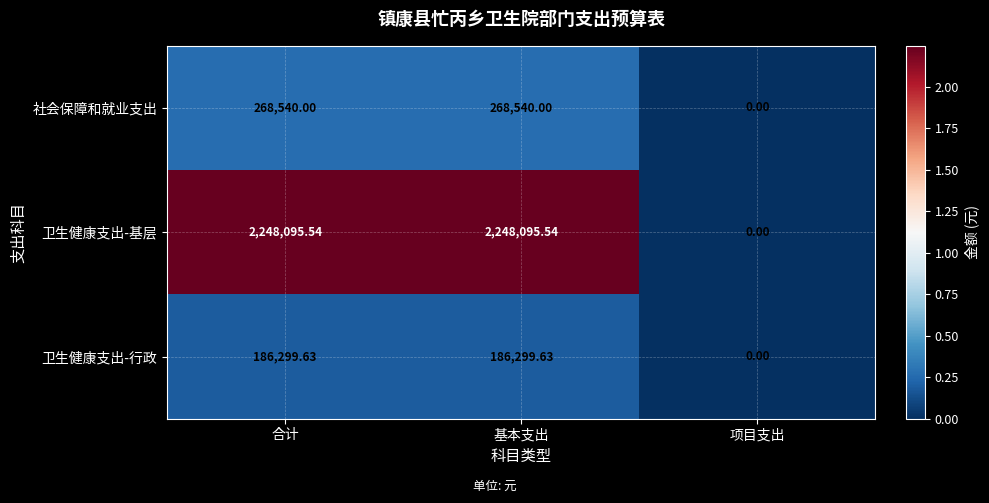

Between 合计 and 项目支出, which series saw the biggest shift?

卫生健康支出-基层